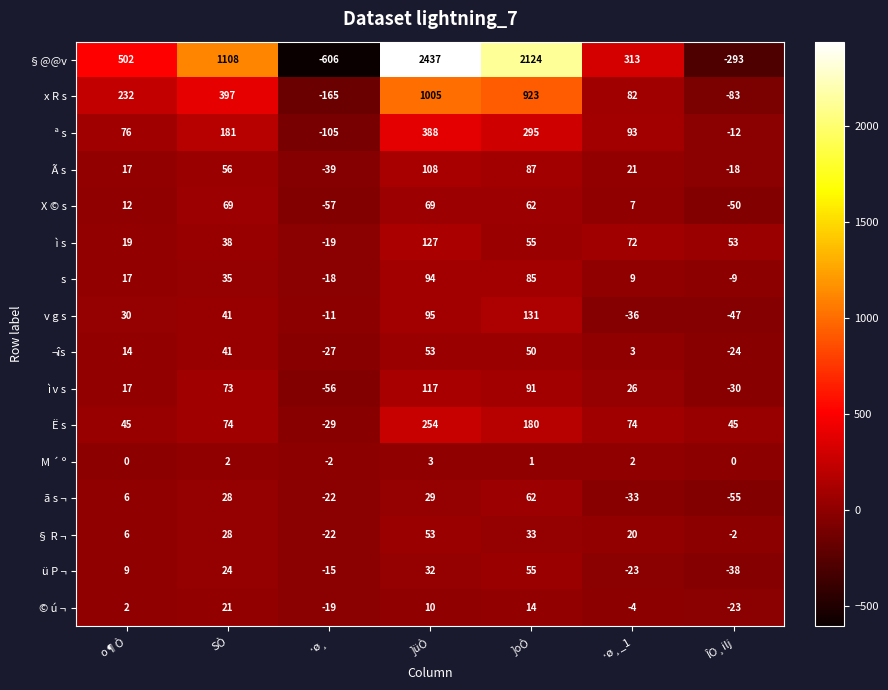

What is the total value across all series at SÒ?

2216